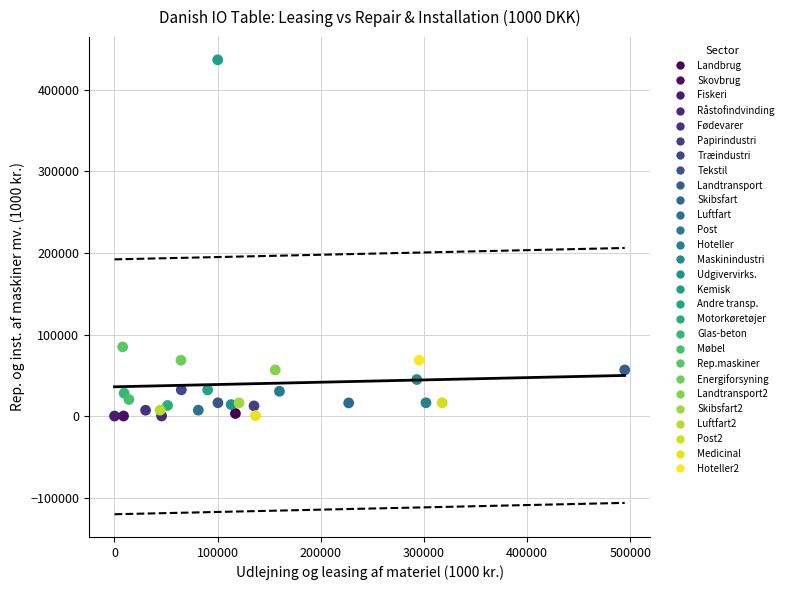

What are all the series names shown in the legend?

Landbrug, Skovbrug, Fiskeri, Råstofindvinding, Fødevarer, Papirindustri, Træindustri, Tekstil, Landtransport, Skibsfart, Luftfart, Post, Hoteller, Maskinindustri, Udgivervirks., Kemisk, Andre transp., Motorkøretøjer, Glas-beton, Møbel, Rep.maskiner, Energiforsyning, Landtransport2, Skibsfart2, Luftfart2, Post2, Medicinal, Hoteller2